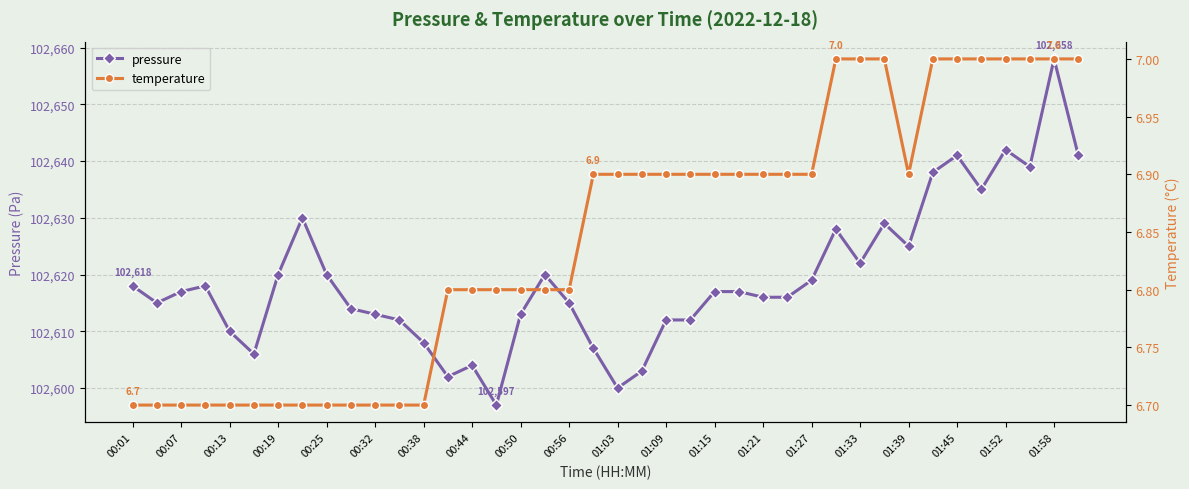

What is the label of the 15th point from the right?

25